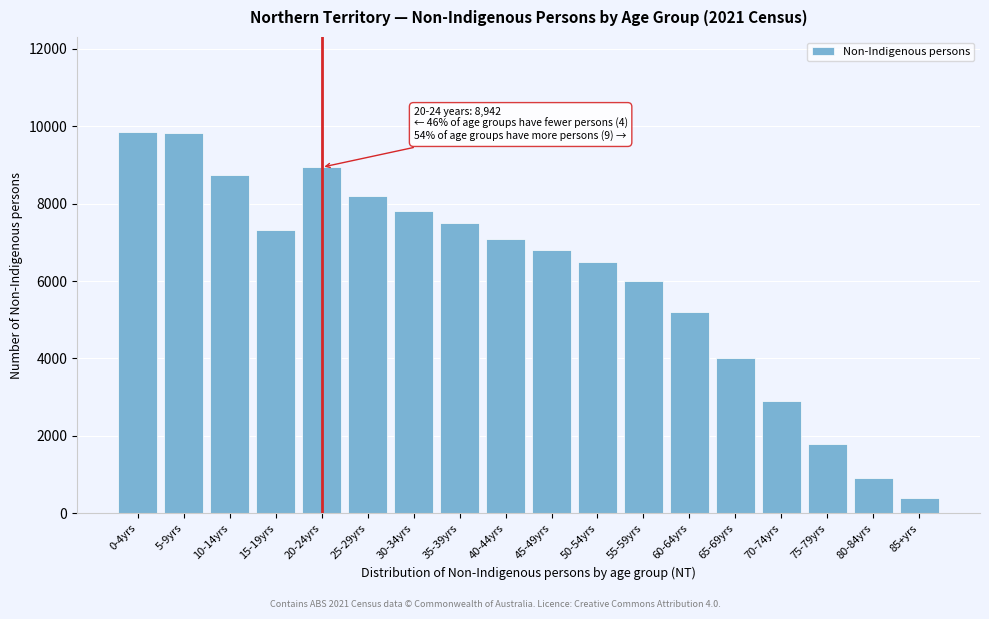

What is the difference between the maximum and minimum values?

9448